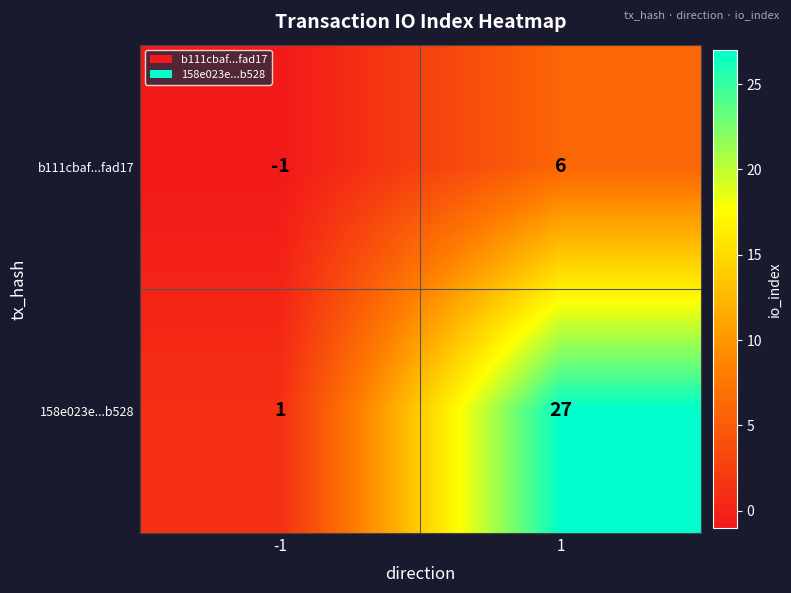

Reading left to right, list all the values displayed in this chart.

b111cbaf...fad17: -1	6
158e023e...b528: 1	27